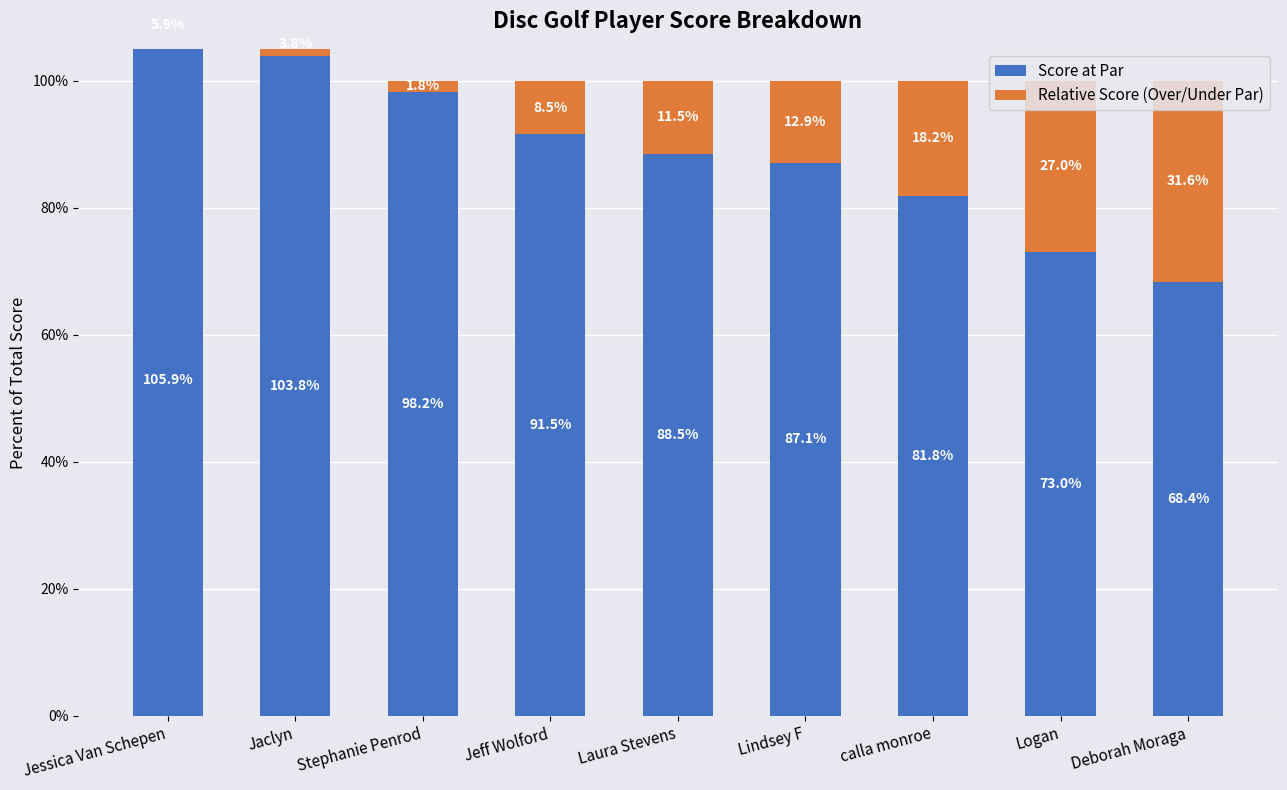

Rank the series at calla monroe from lowest to highest value.

Relative Score (Over/Under Par), Score at Par